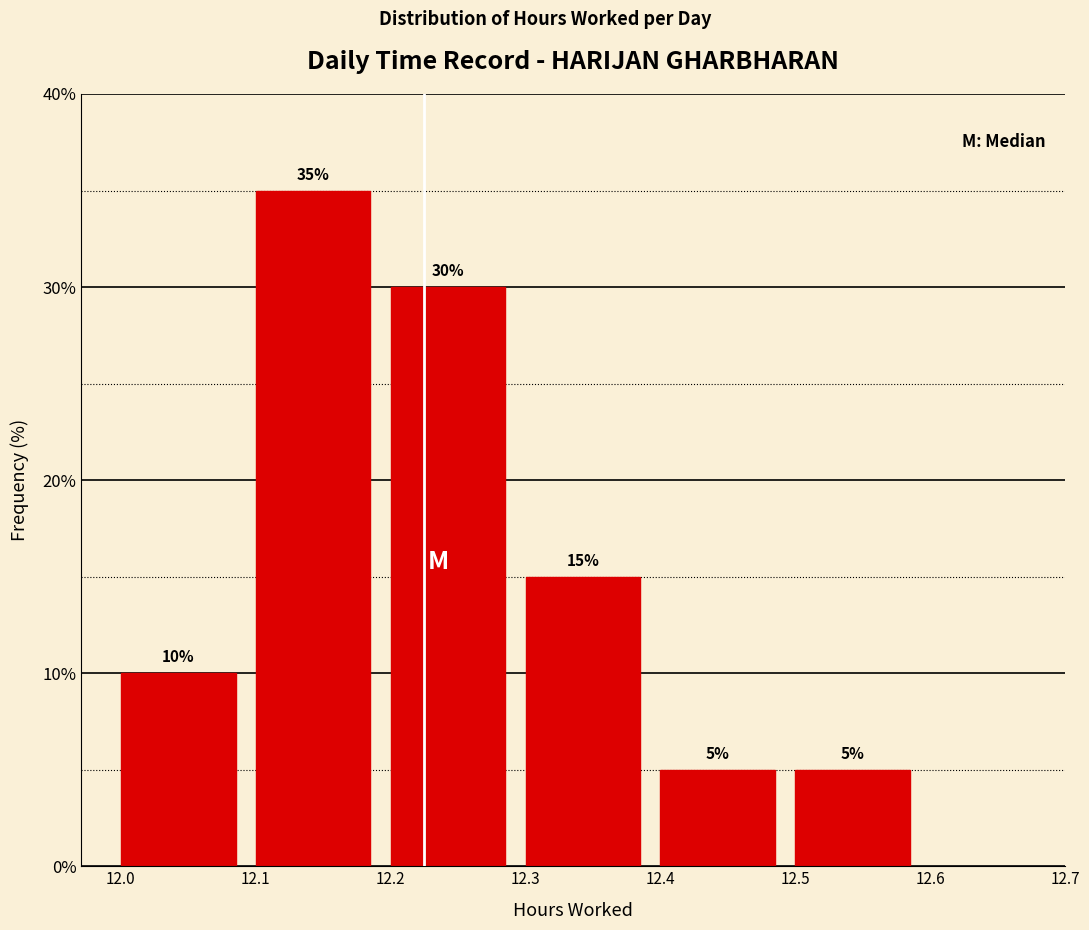

Reading left to right, transcribe this chart: for each bar, give the range it covers on the x-axis and its height.

12.0 to 12.1: 10
12.1 to 12.2: 35
12.2 to 12.3: 30
12.3 to 12.4: 15
12.4 to 12.5: 5
12.5 to 12.6: 5